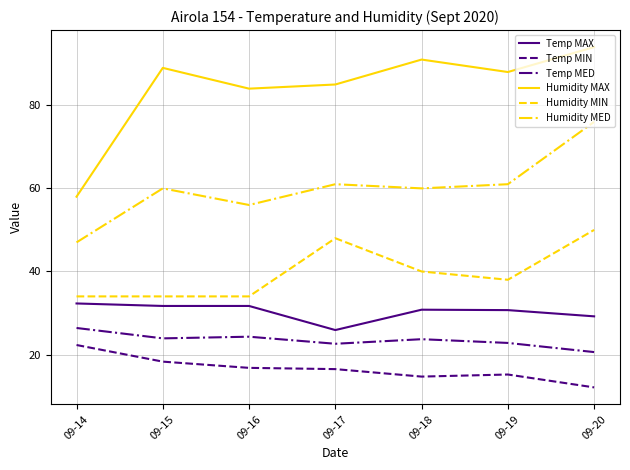

Does the chart have visible grid lines?

Yes